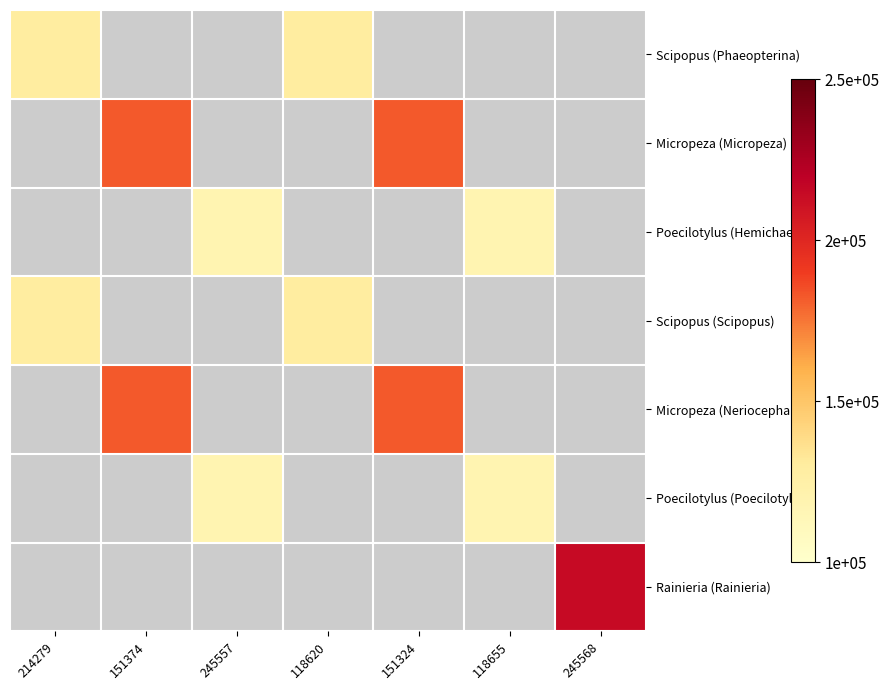

Which label corresponds to the smallest value in the chart?

245557